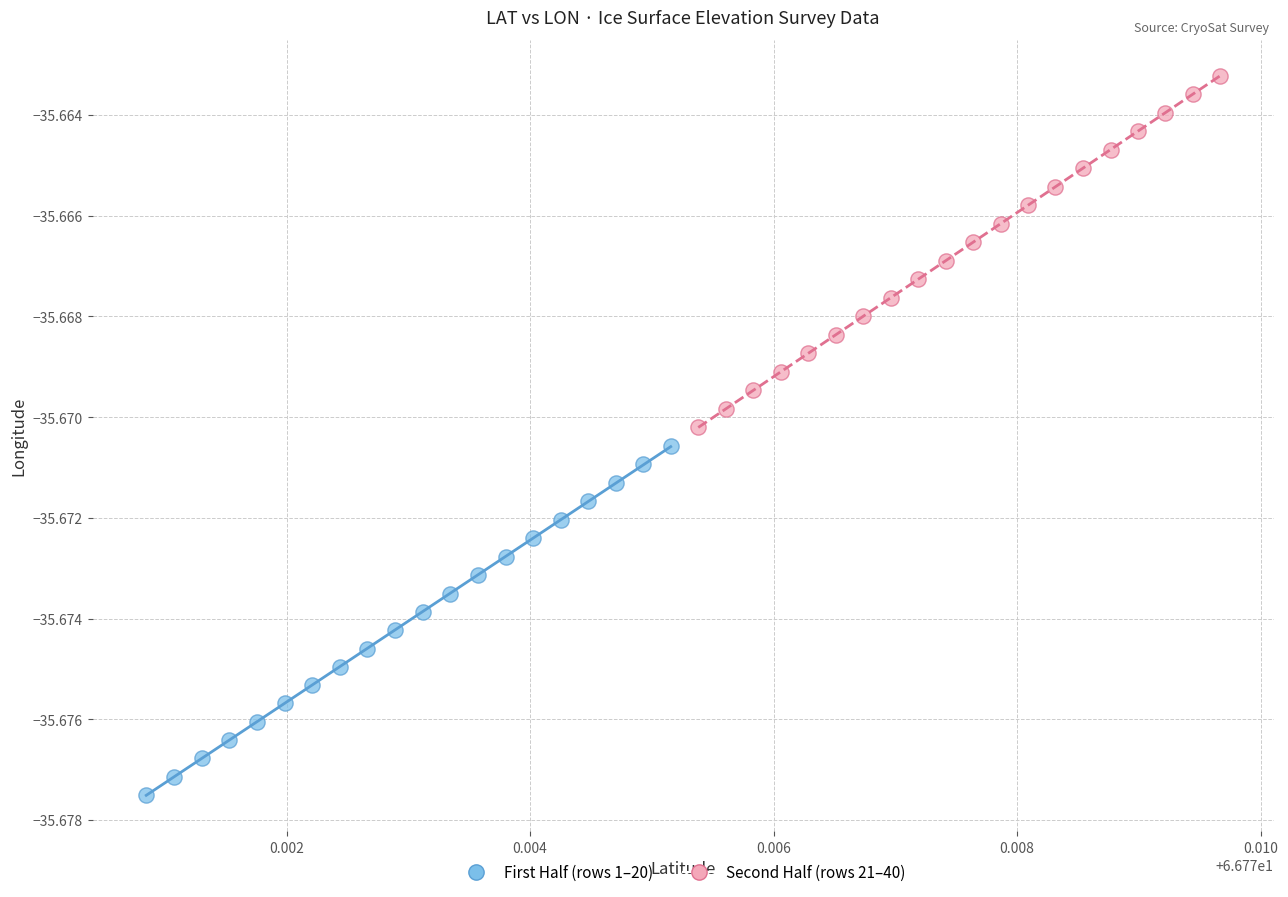

Which series reaches the maximum Y coordinate?

Second Half (rows 21–40)